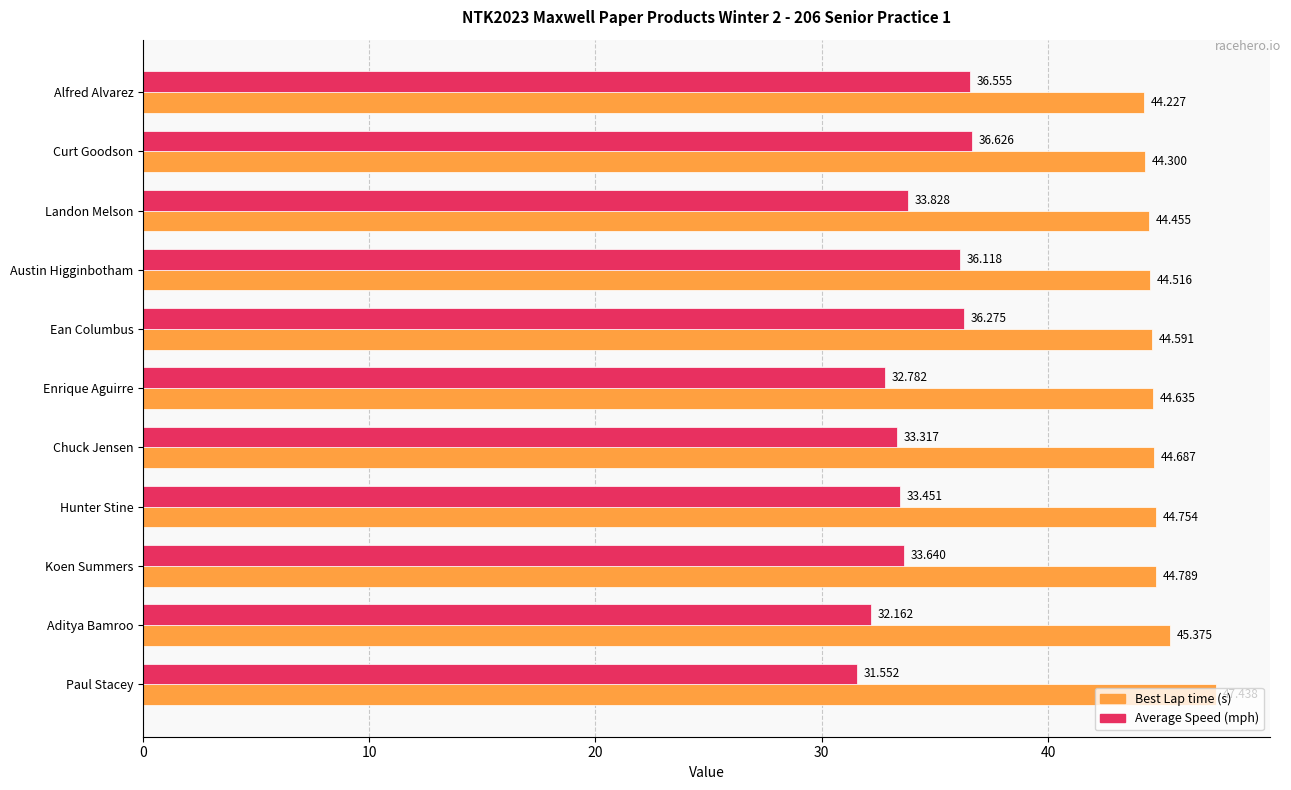

At which category is the sum across all series the highest?

Curt Goodson